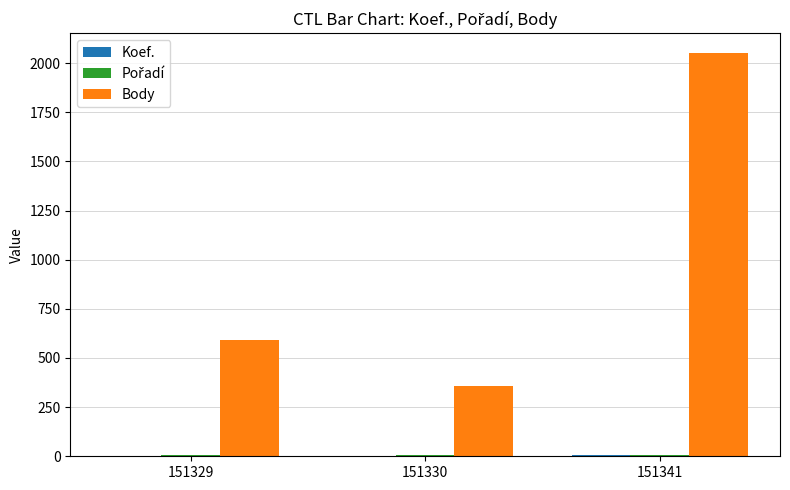

The value of Body at 151341 is 3166. True or false?

False